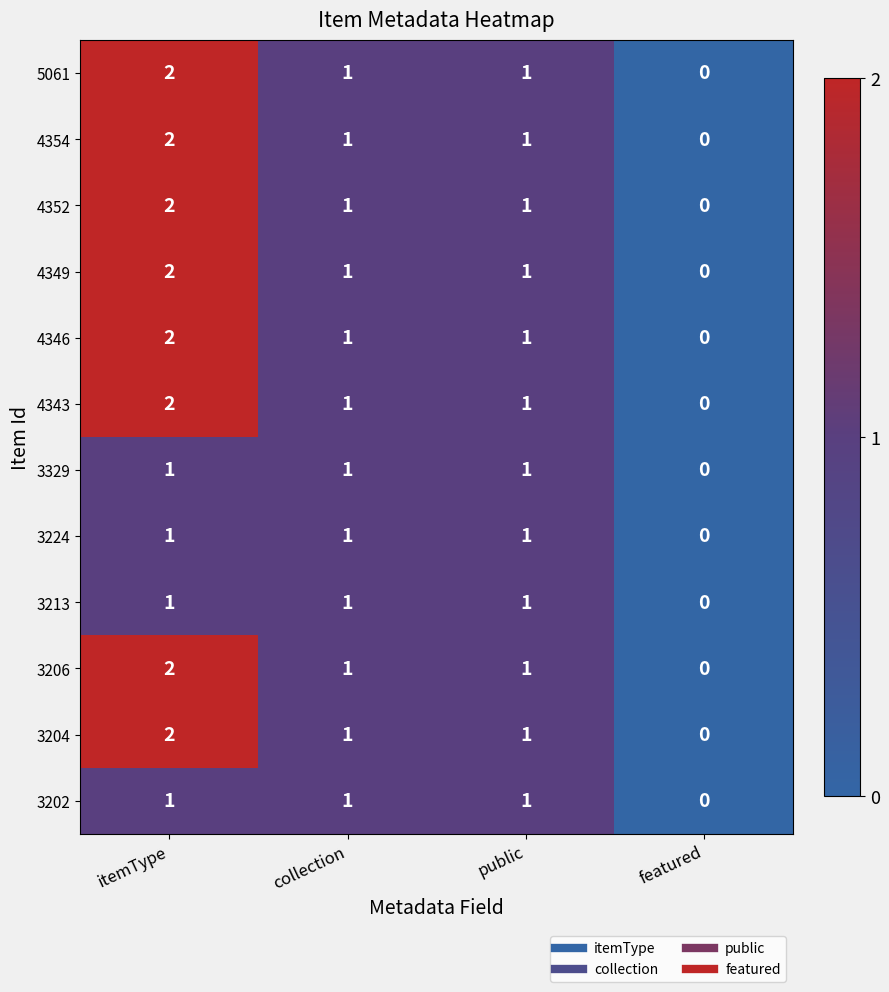

Which category has the lowest value across all series?

featured